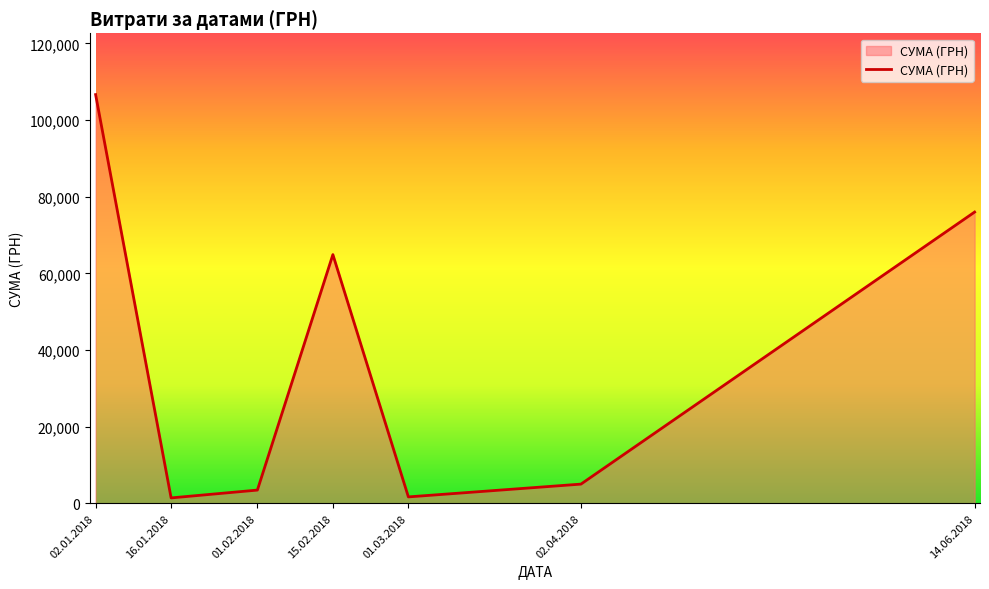

Read the value at 14.06.2018.

75982.4